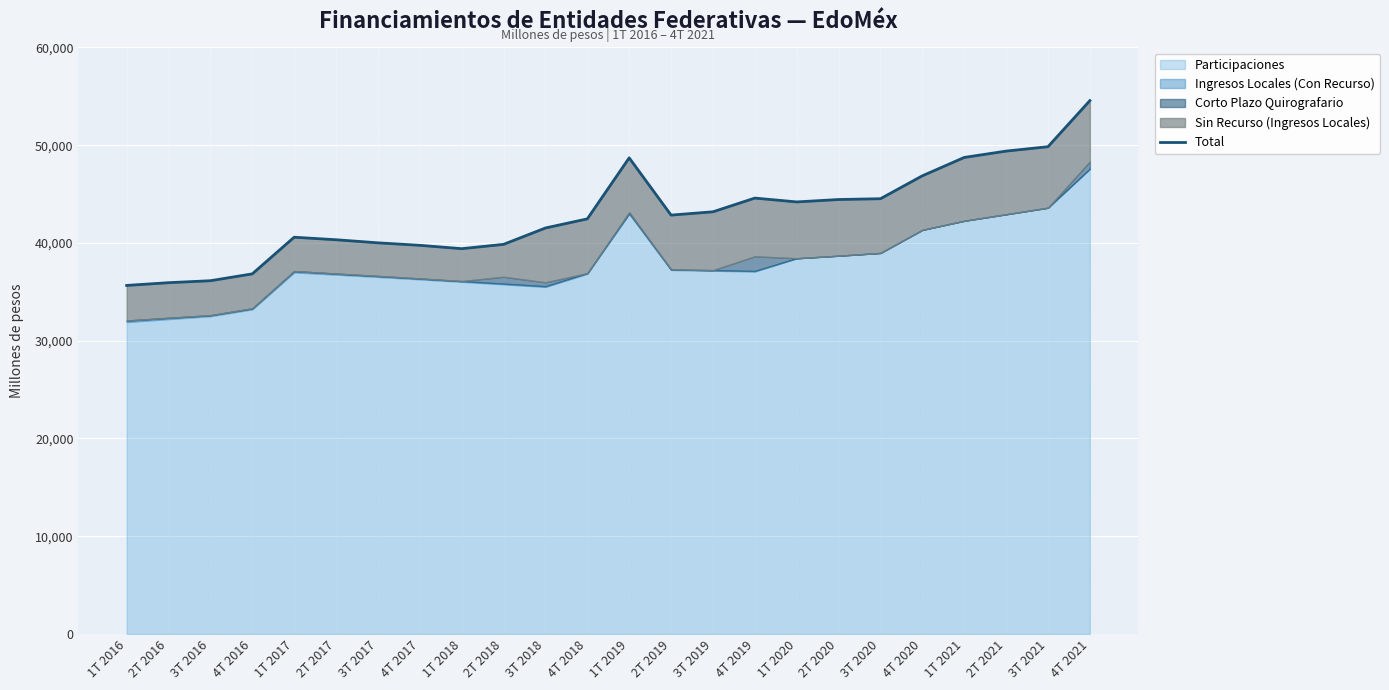

True or false: the data has more than 1 interior local peaks.

True